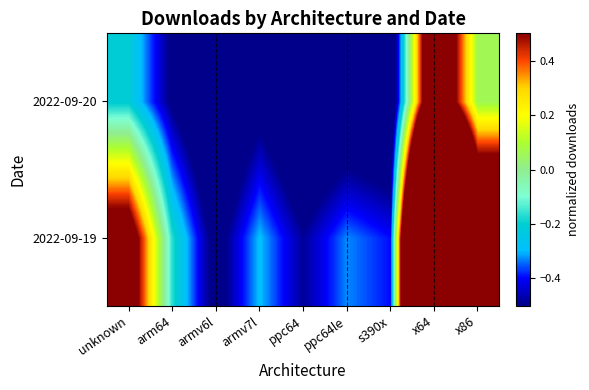

Reading left to right, transcribe all the data shown in this chart.

2022-09-19: unknown=0.7	arm64=-0.2	armv6l=-0.6	armv7l=-0.3	ppc64=-0.5	ppc64le=-0.3	s390x=-0.4	x64=3.4	x86=1.2
2022-09-20: unknown=-0.2	arm64=-0.5	armv6l=-0.7	armv7l=-0.6	ppc64=-0.7	ppc64le=-0.7	s390x=-0.7	x64=0.9	x86=0.1